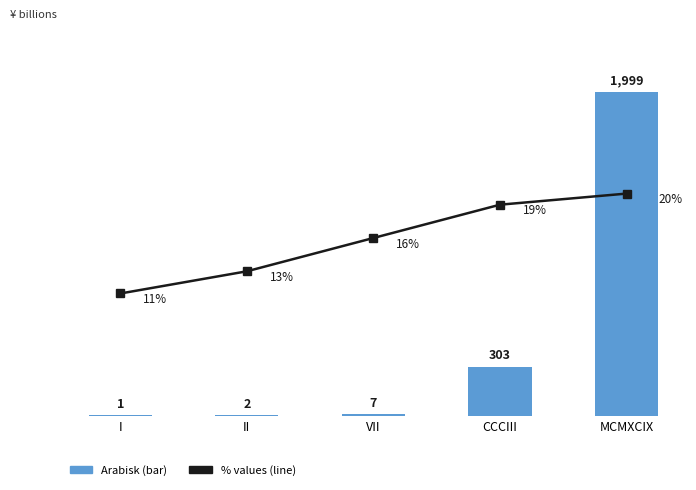

At which label is Line % closest to 15?

VII